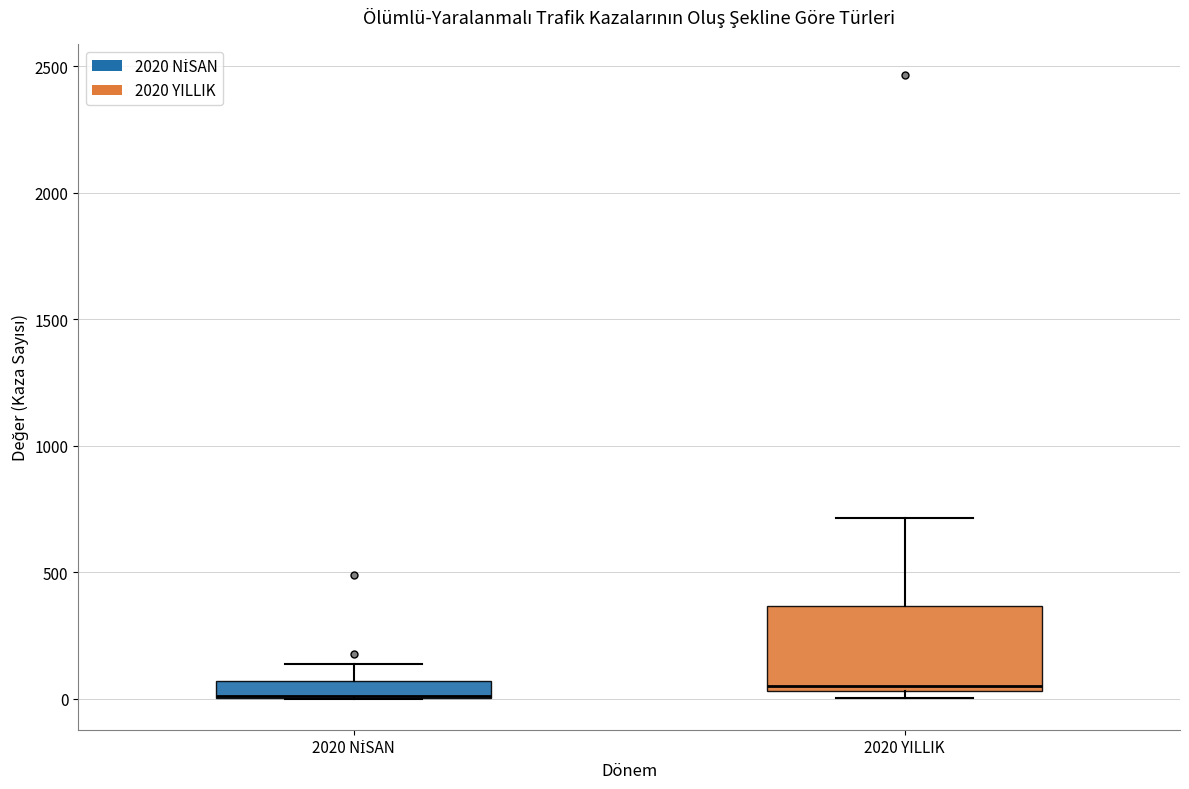

Where is the upper edge of the box for 2020 NİSAN on the y-axis? The values are not printed on the chart, so give them approximately, as read against the axis.

50